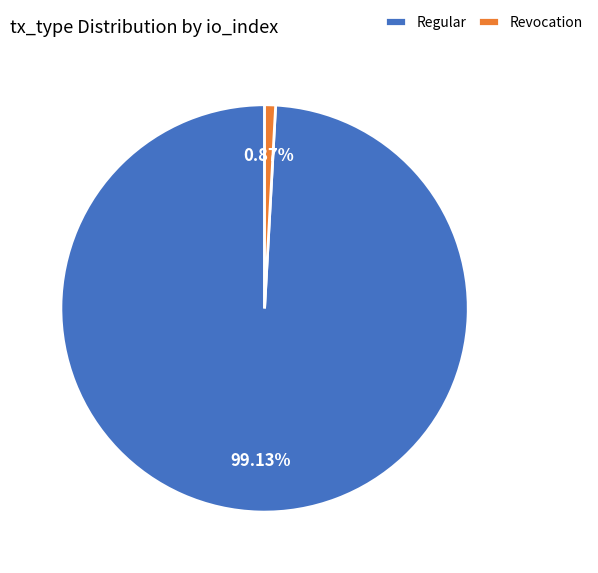

Rank the categories by value from lowest to highest.

Revocation, Regular